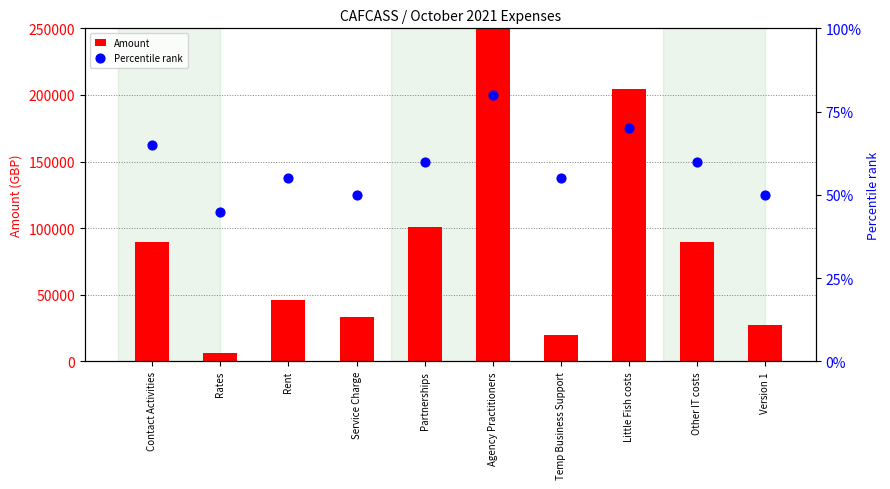

Which series has the largest Y range (max minus min)?

Amount